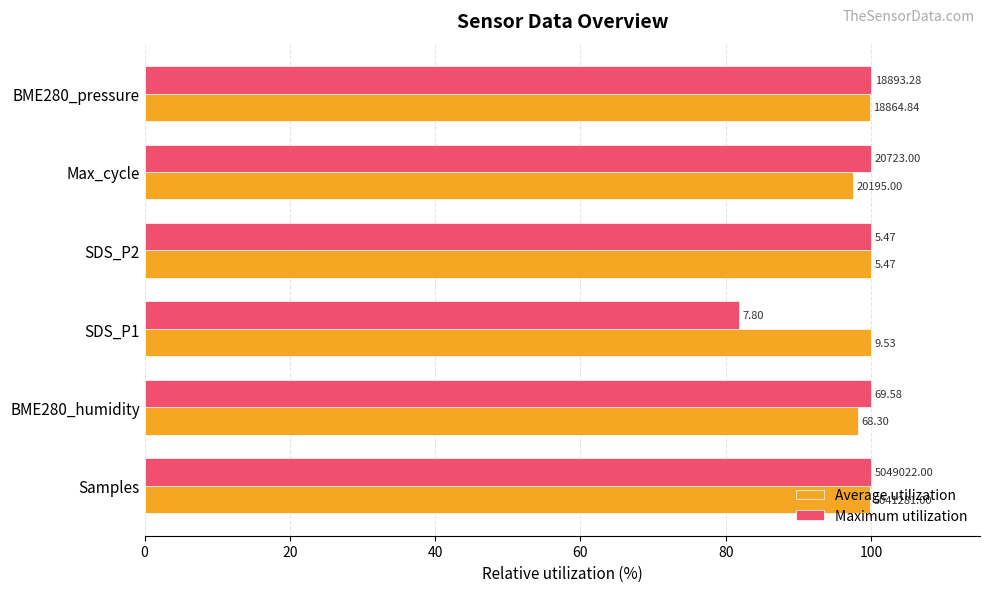

What are all the series names shown in the legend?

Average utilization, Maximum utilization